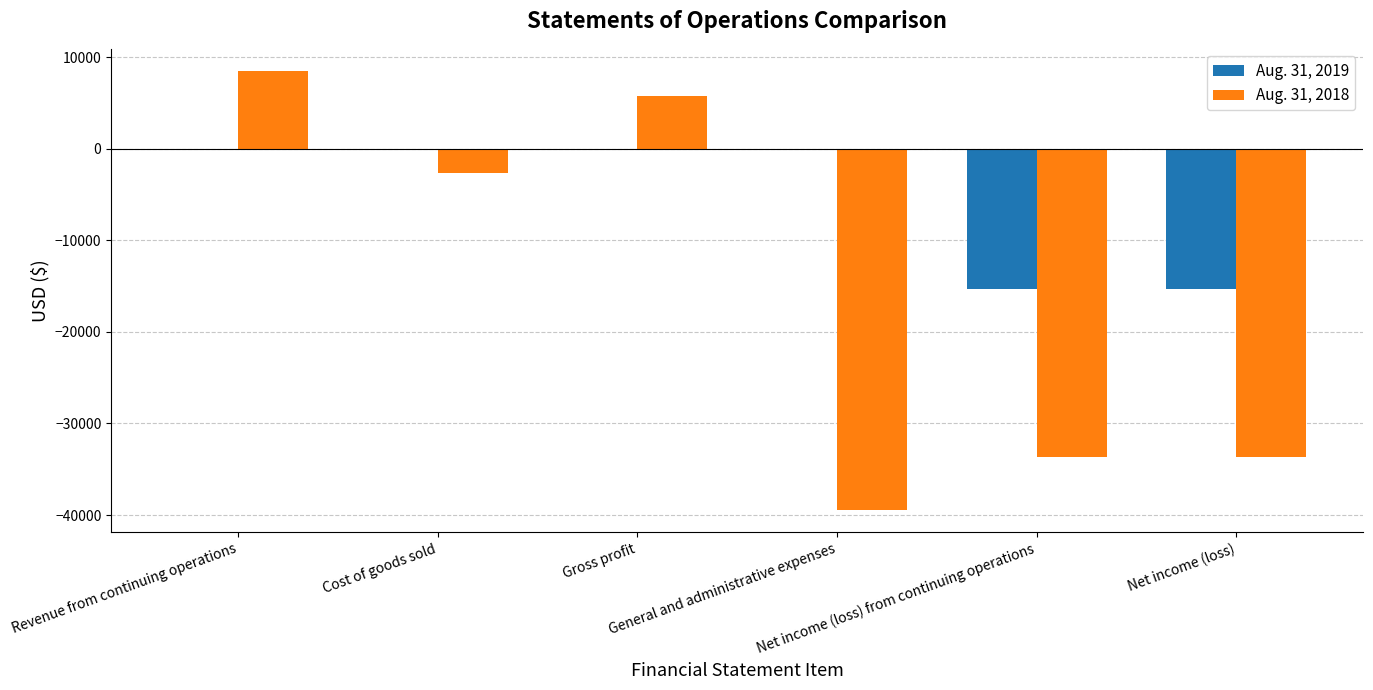

Which series has the largest total across all categories?

Aug. 31, 2019